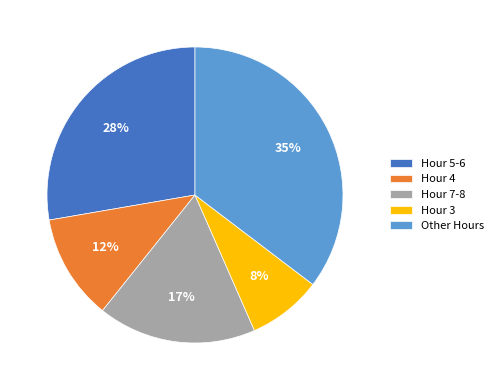

Between Hour 7-8 and Hour 5-6, which is larger?

Hour 5-6